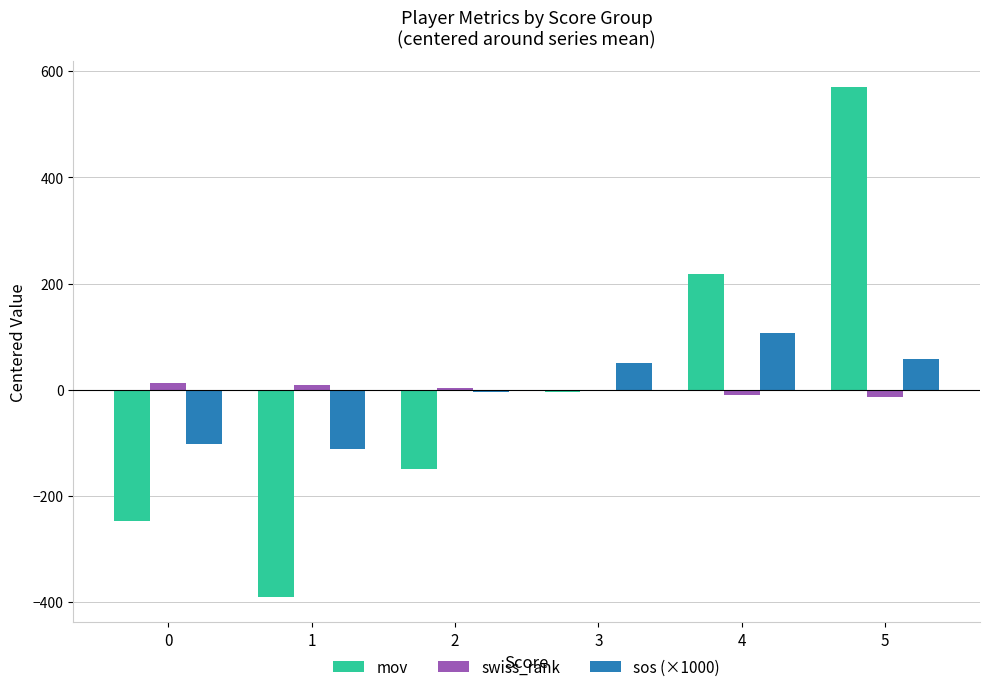

At which category is the sum across all series the highest?

5